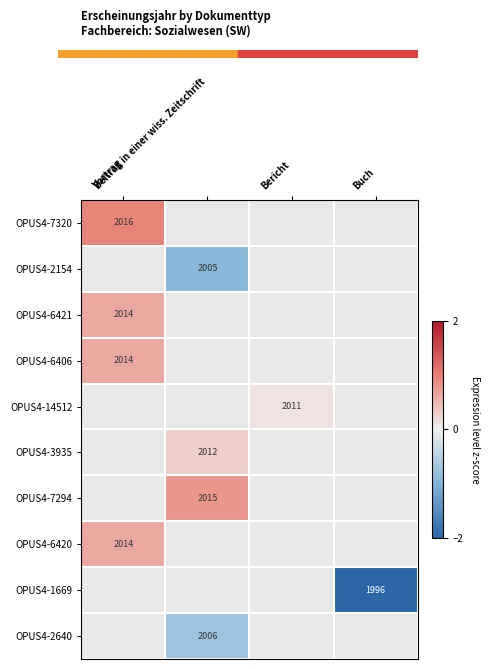

The OPUS4-2640 series shows -0.2 at Beitrag in einer wiss. Zeitschrift. True or false?

False